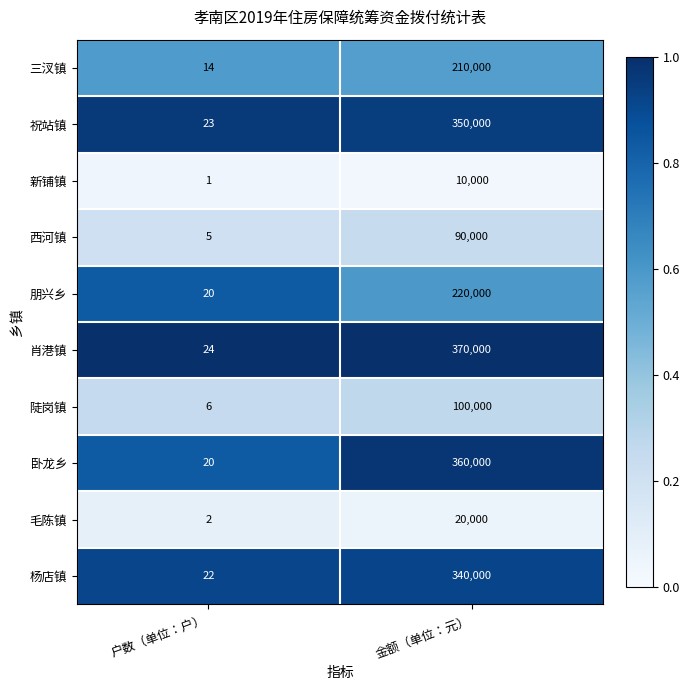

Rank the categories by 陡岗镇 value from lowest to highest.

户数（单位：户）, 金额（单位：元）